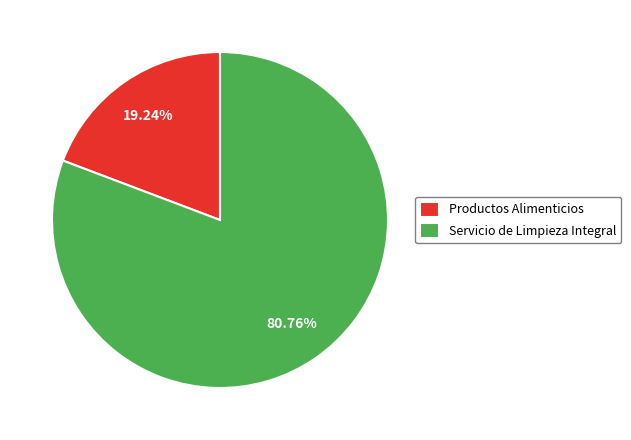

The Servicio de Limpieza Integral slice represents 81% of the pie. True or false?

True